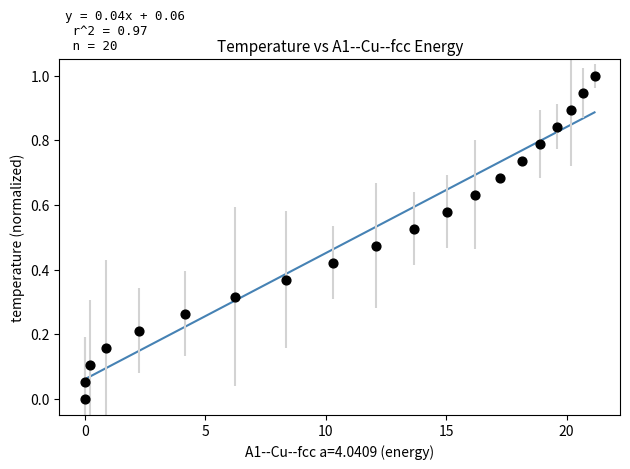

What is the range of X values (max minus min)?

21.2